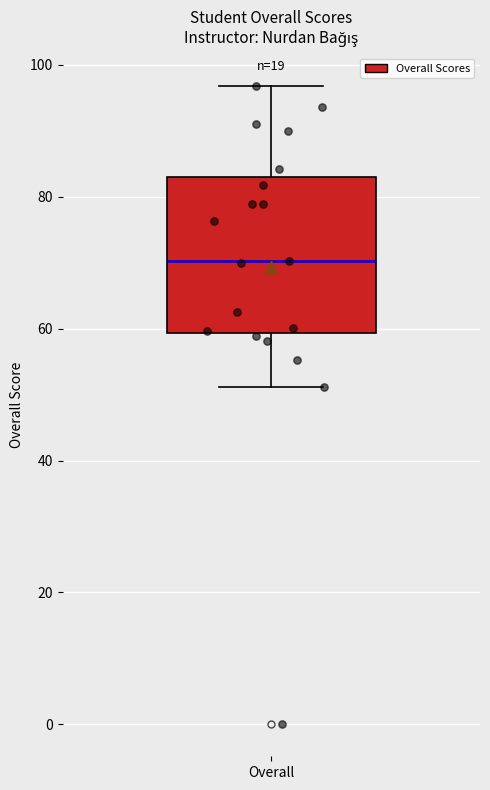

Where does the upper whisker of the box for Overall end on the y-axis? The values are not printed on the chart, so give them approximately, as read against the axis.

96